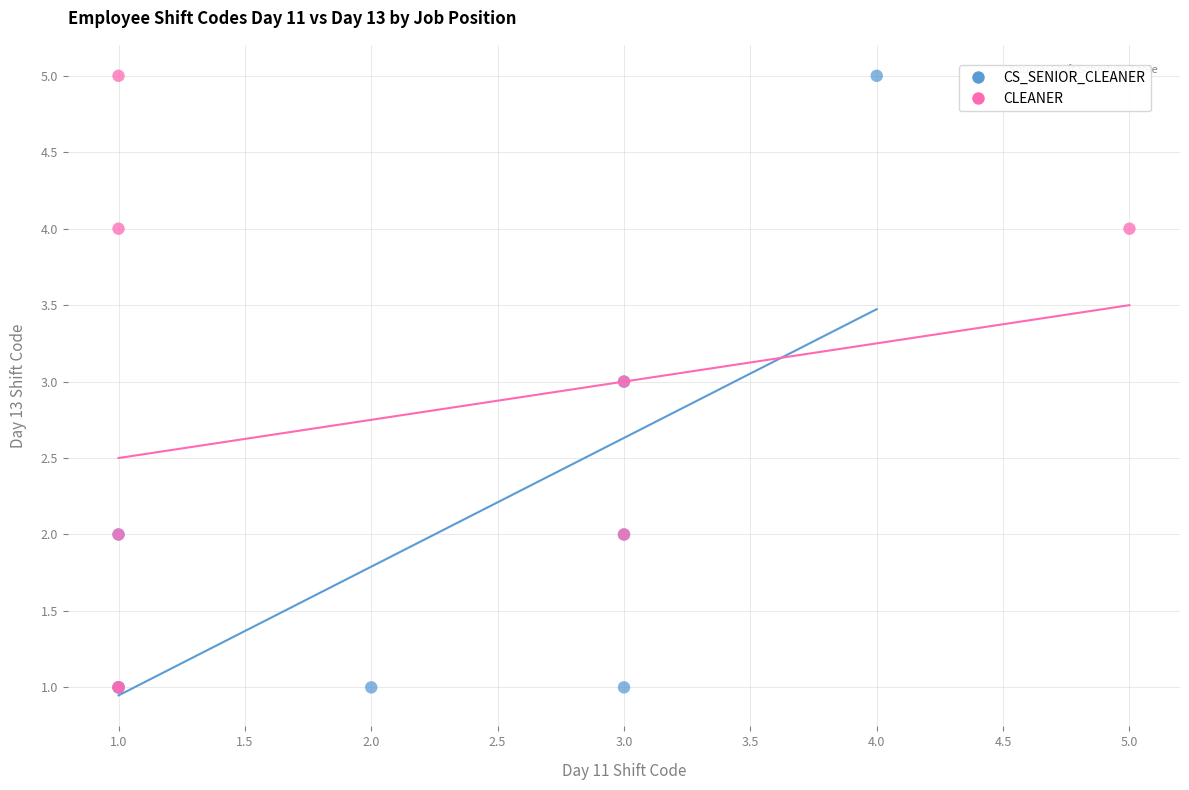

What are all the series names shown in the legend?

CS_SENIOR_CLEANER, CLEANER